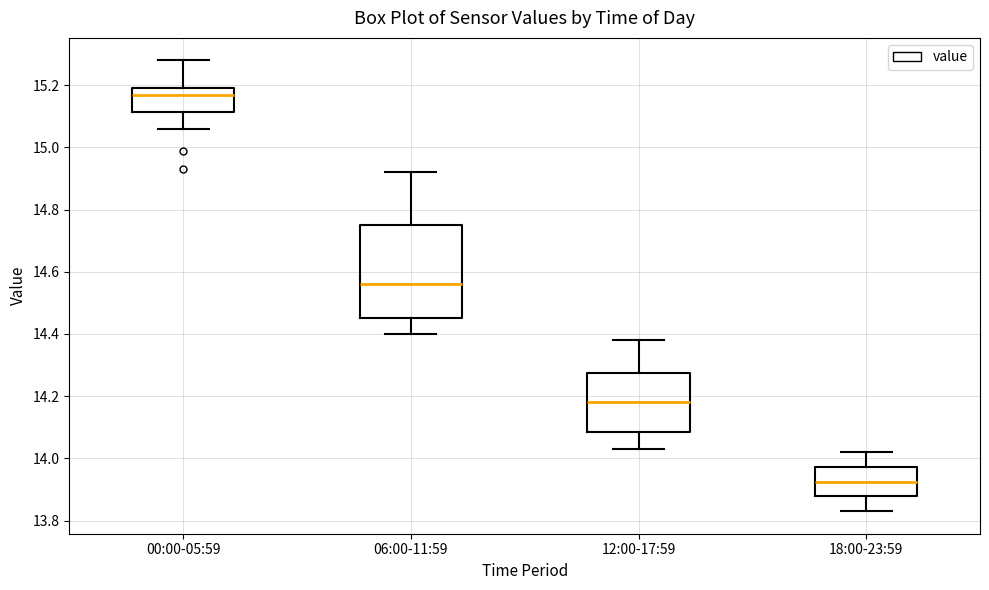

Comparing the boxes themselves (not the whiskers), which one is the tallest?

06:00-11:59